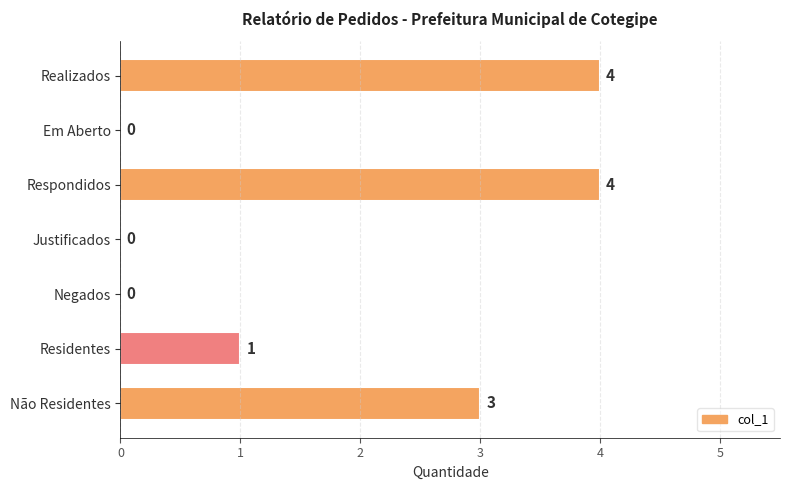

What is the change in value from Respondidos to Negados?

-4